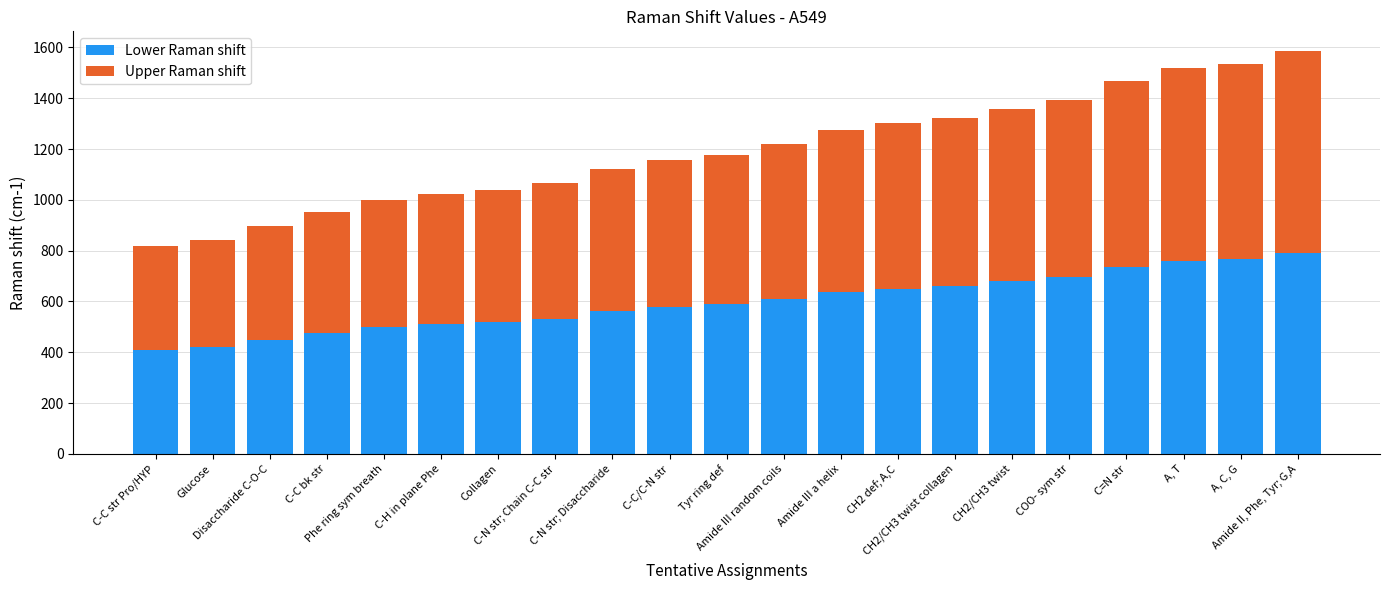

What is the average value of the Lower Raman shift series?

597